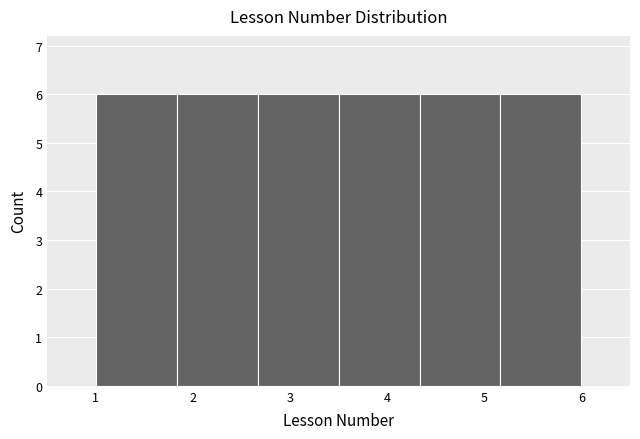

Reading left to right, list every bar in this chart as the range it spans on the x-axis followed by its height. Neither the bar edges nor the heights are printed on the chart, so give them approximately, as read against the axes.

1.0 to 1.8: 6
1.8 to 2.7: 6
2.7 to 3.5: 6
3.5 to 4.3: 6
4.3 to 5.2: 6
5.2 to 6.0: 6